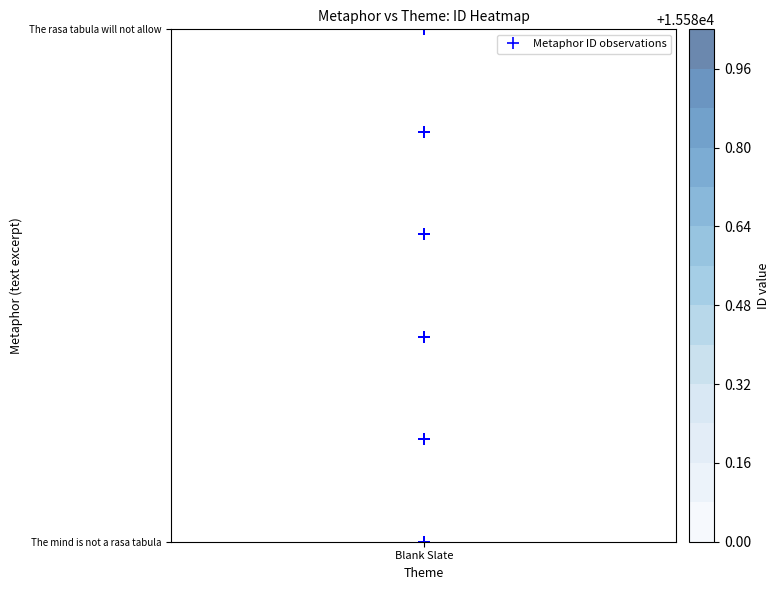

Where is the data nearest to the value 0?

Blank Slate